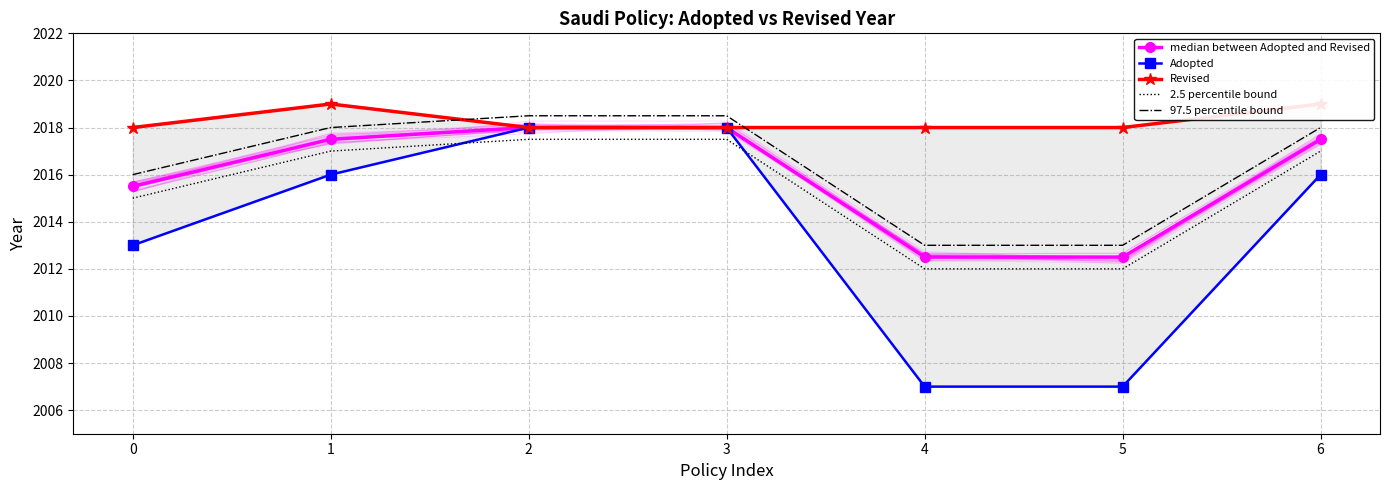

True or false: Revised has a value of 659.1 at 1.

False